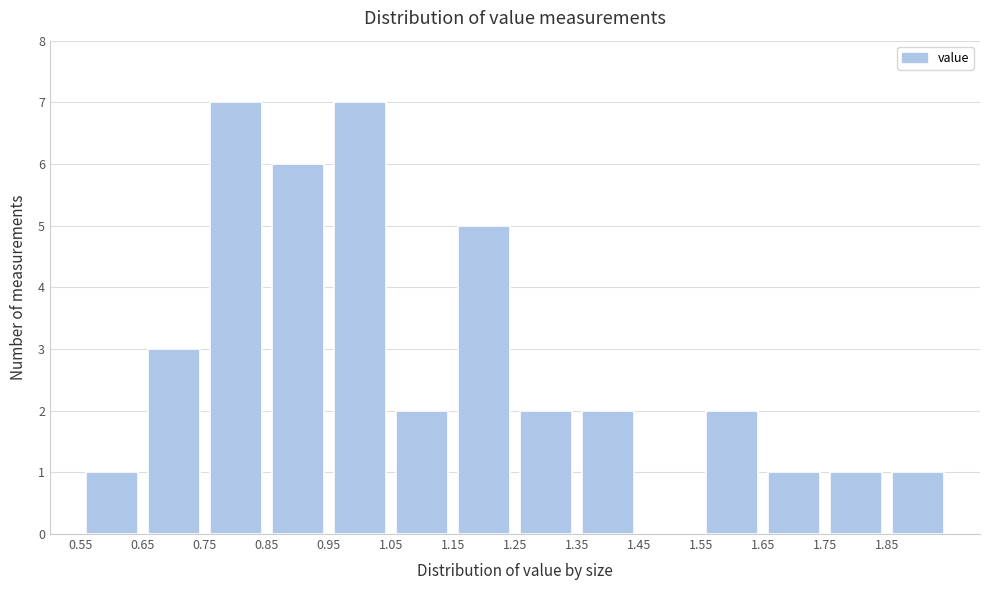

Reading left to right, list every bar in this chart as the range it spans on the x-axis followed by its height. The values are not printed on the chart, so give them approximately, as read against the axis.

0.55 to 0.65: 1
0.65 to 0.75: 3
0.75 to 0.85: 7
0.85 to 0.95: 6
0.95 to 1.05: 7
1.05 to 1.15: 2
1.15 to 1.25: 5
1.25 to 1.35: 2
1.35 to 1.45: 2
1.45 to 1.55: 0
1.55 to 1.65: 2
1.65 to 1.75: 1
1.75 to 1.85: 1
1.85 to 1.95: 1